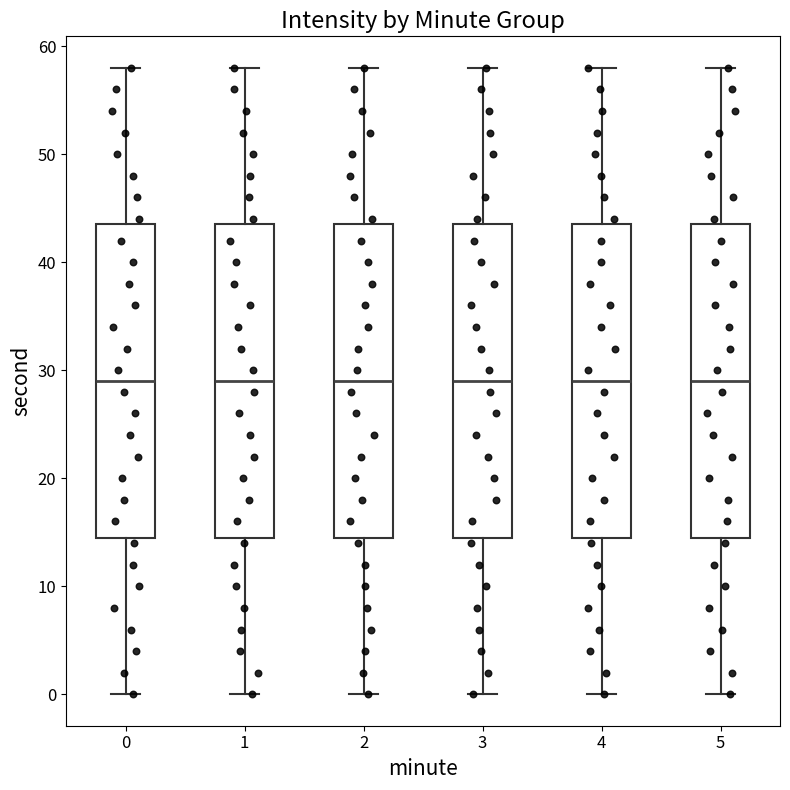

Reading left to right, read every box against the y-axis: the position of its median line, the range the box covers, and the ends of its whiskers. The values are not printed on the chart, so give them approximately, as read against the axis.

0: median 29, box 15 to 44, whiskers 0 to 58
1: median 29, box 15 to 44, whiskers 0 to 58
2: median 29, box 15 to 44, whiskers 0 to 58
3: median 29, box 15 to 44, whiskers 0 to 58
4: median 29, box 15 to 44, whiskers 0 to 58
5: median 29, box 15 to 44, whiskers 0 to 58